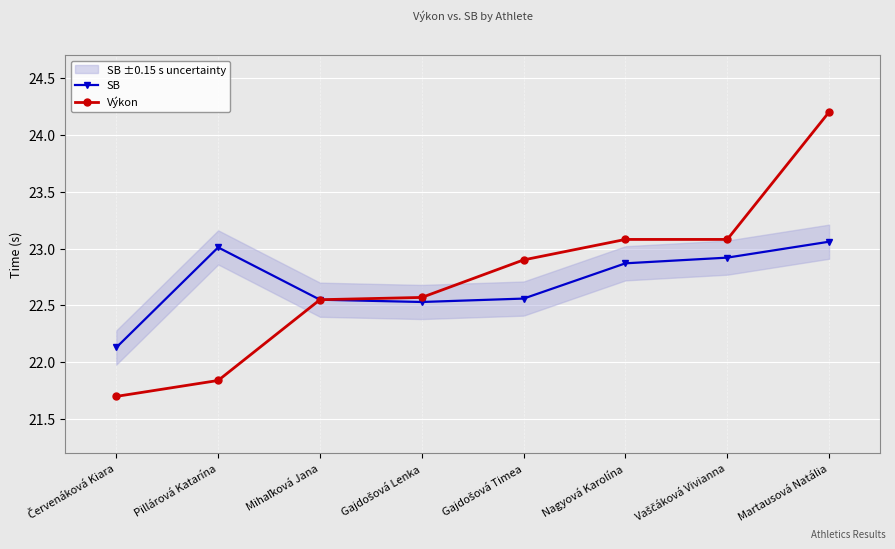

Reading right to left, list all the values displayed in this chart.

SB: Martausová Natália=23.1	Vaščáková Vivianna=22.9	Nagyová Karolína=22.9	Gajdošová Timea=22.6	Gajdošová Lenka=22.5	Mihaľková Jana=22.6	Pillárová Katarína=23.0	Červenáková Kiara=22.1
Výkon: Martausová Natália=24.2	Vaščáková Vivianna=23.1	Nagyová Karolína=23.1	Gajdošová Timea=22.9	Gajdošová Lenka=22.6	Mihaľková Jana=22.6	Pillárová Katarína=21.8	Červenáková Kiara=21.7